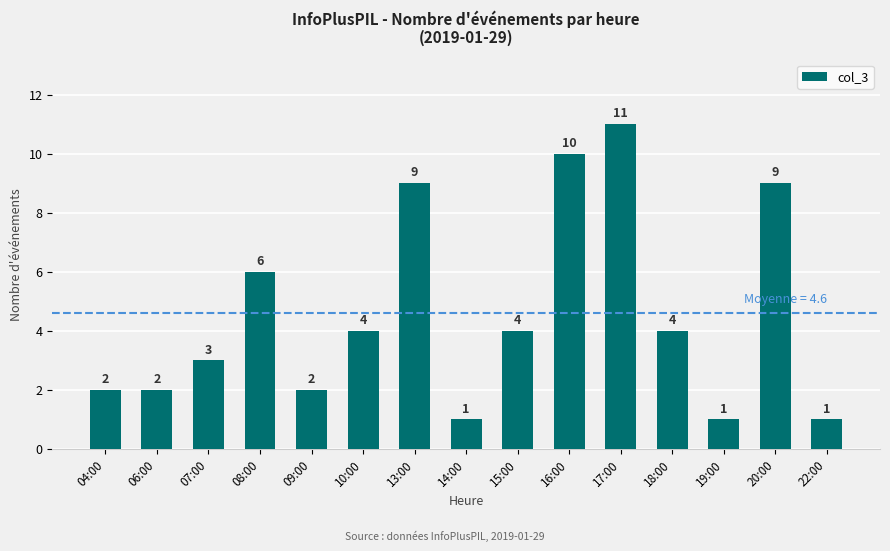

Which has a higher value, 16:00 or 22:00?

16:00